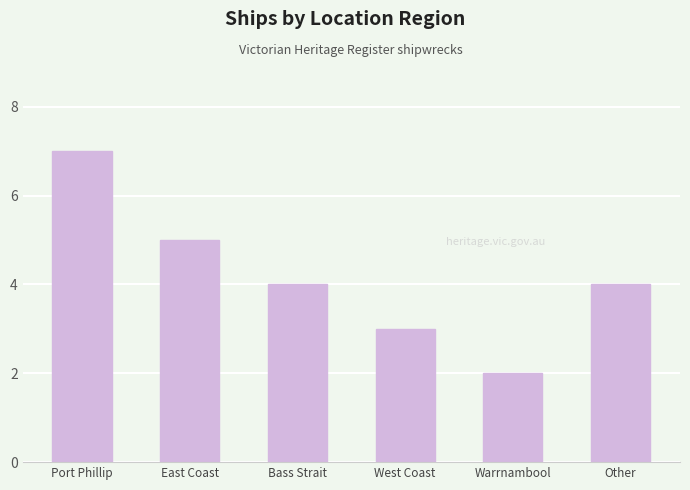

Is it true that the value at Port Phillip is 7?

True